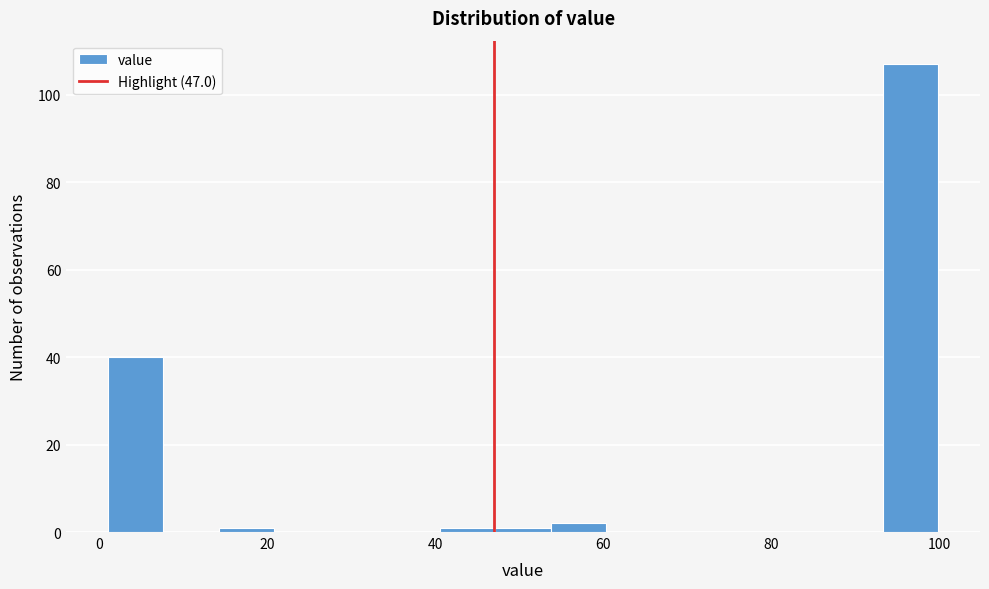

Read against the x-axis, roughly where is the centre of the tallest bar?

96